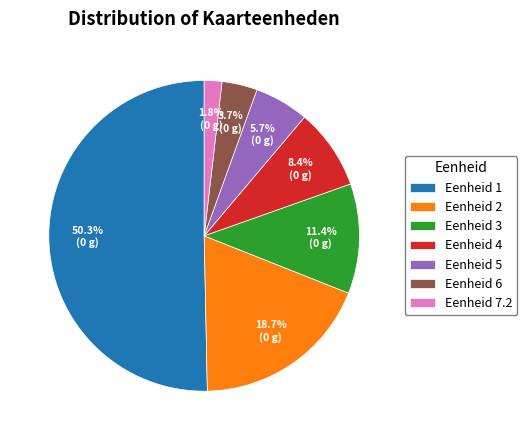

Is Eenheid 3 the majority of the pie?

No